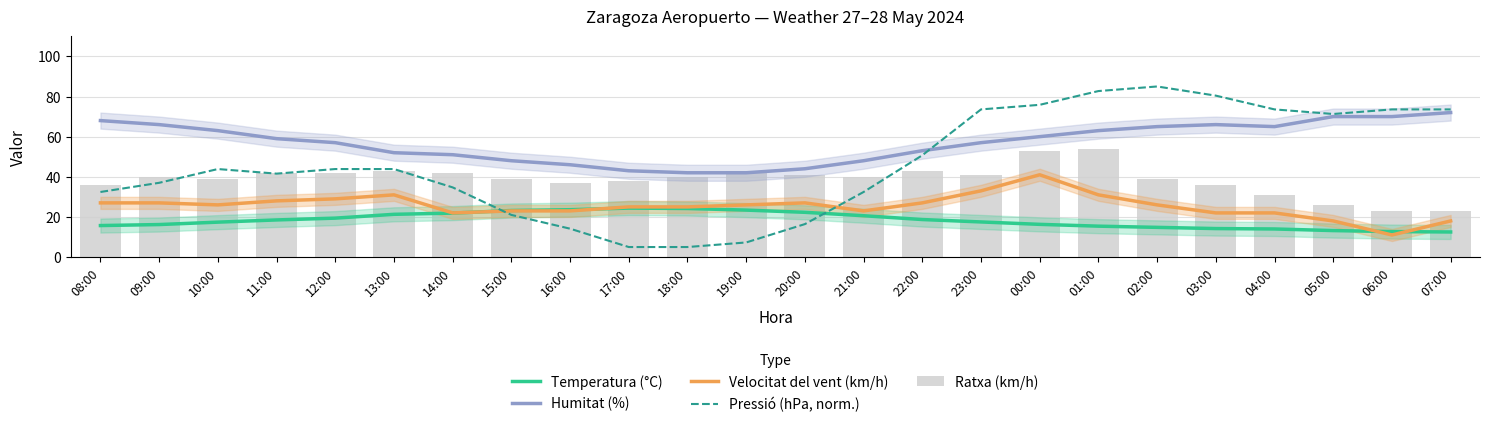

Which has a higher value, 00:00 or 09:00?

00:00